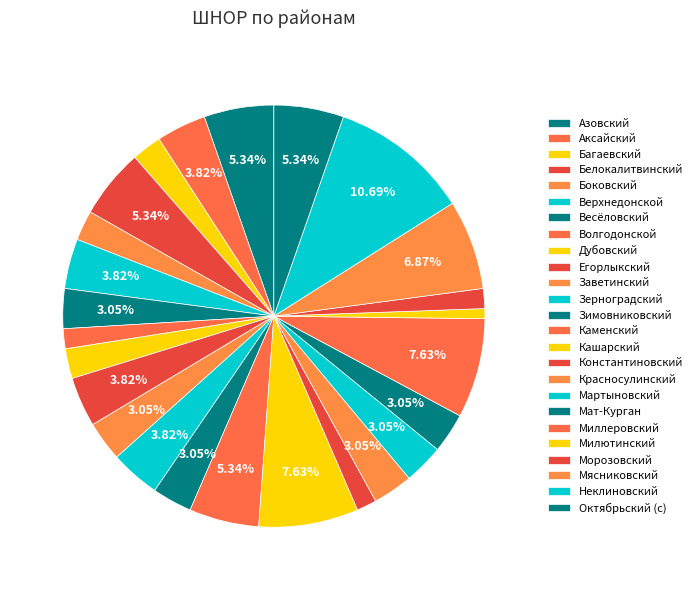

The Аксайский slice represents 12% of the pie. True or false?

False